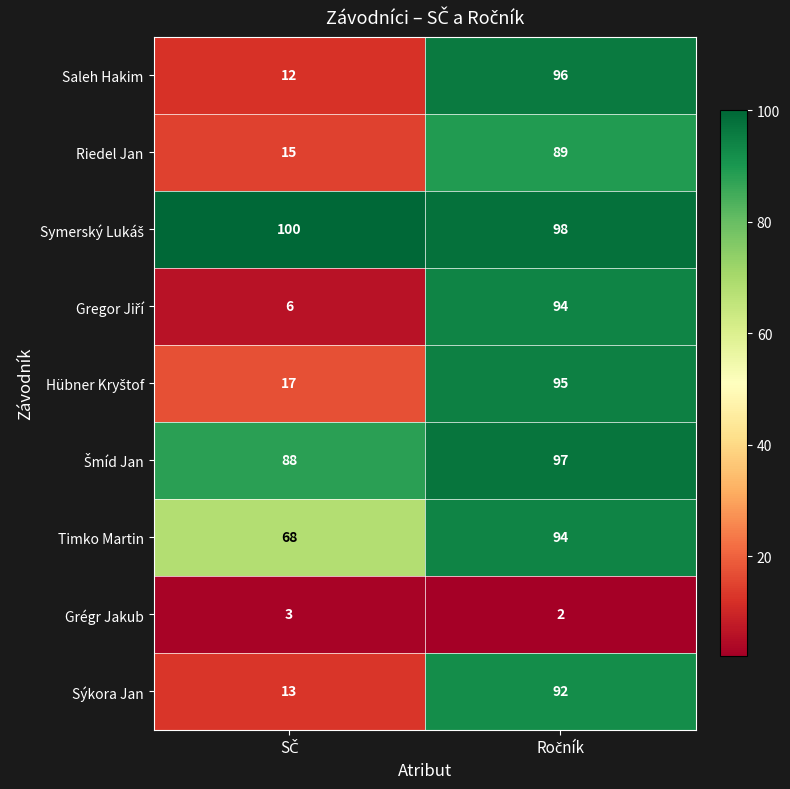

What is the greatest value displayed?

100